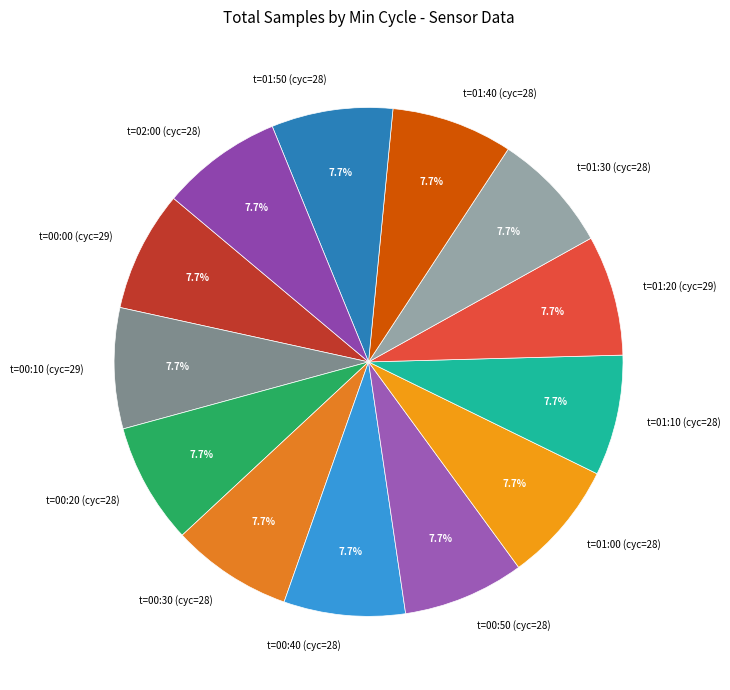

Is t=00:40 (cyc=28) the majority of the pie?

No